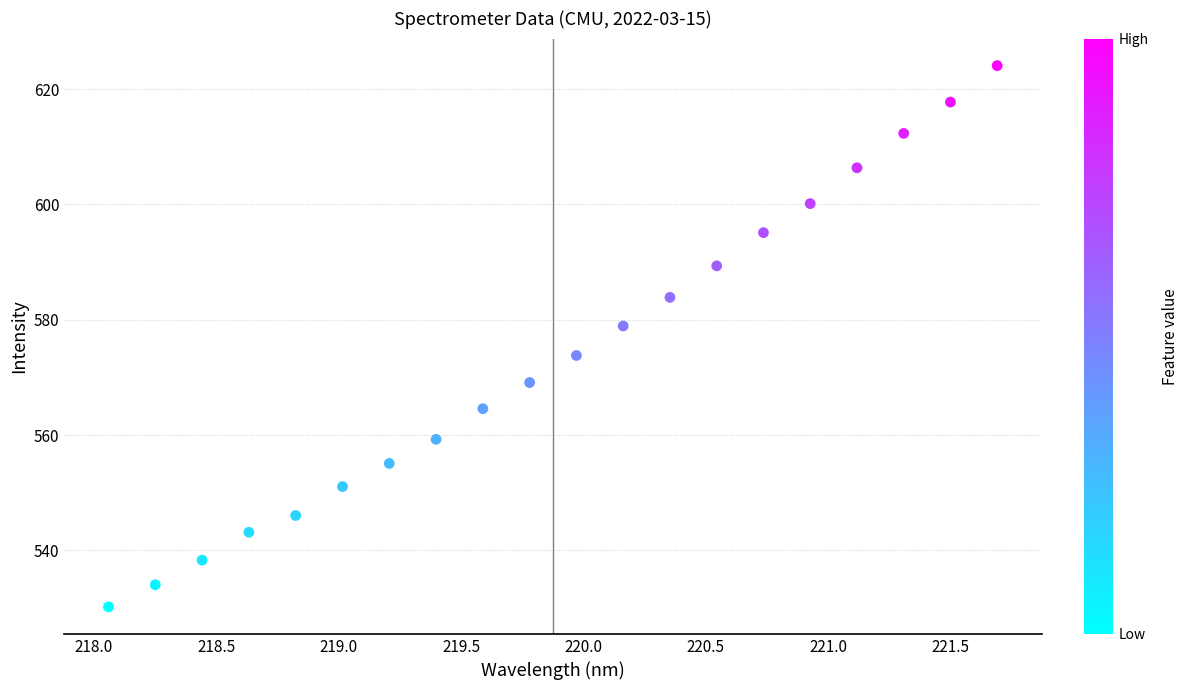

What Y value in the scatter plot is closest to 577?

578.9